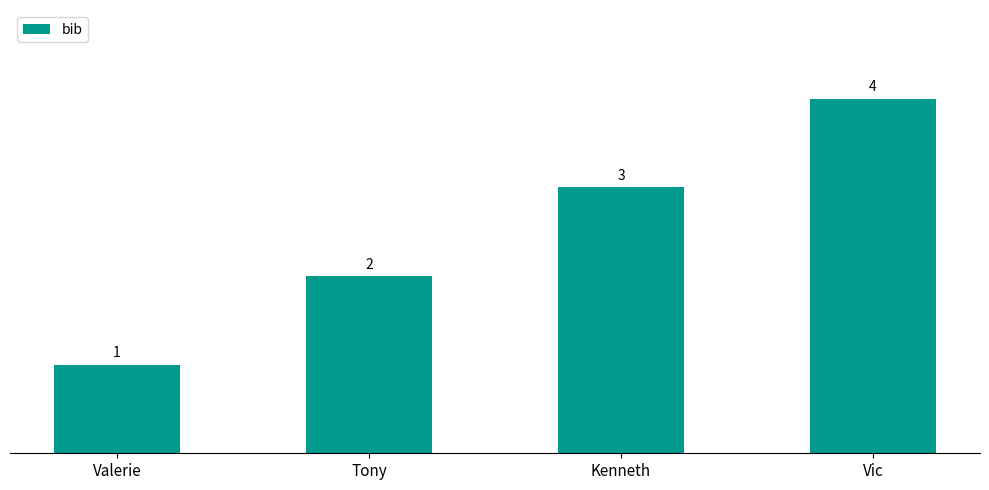

What is the change in value from Kenneth to Vic?

+1